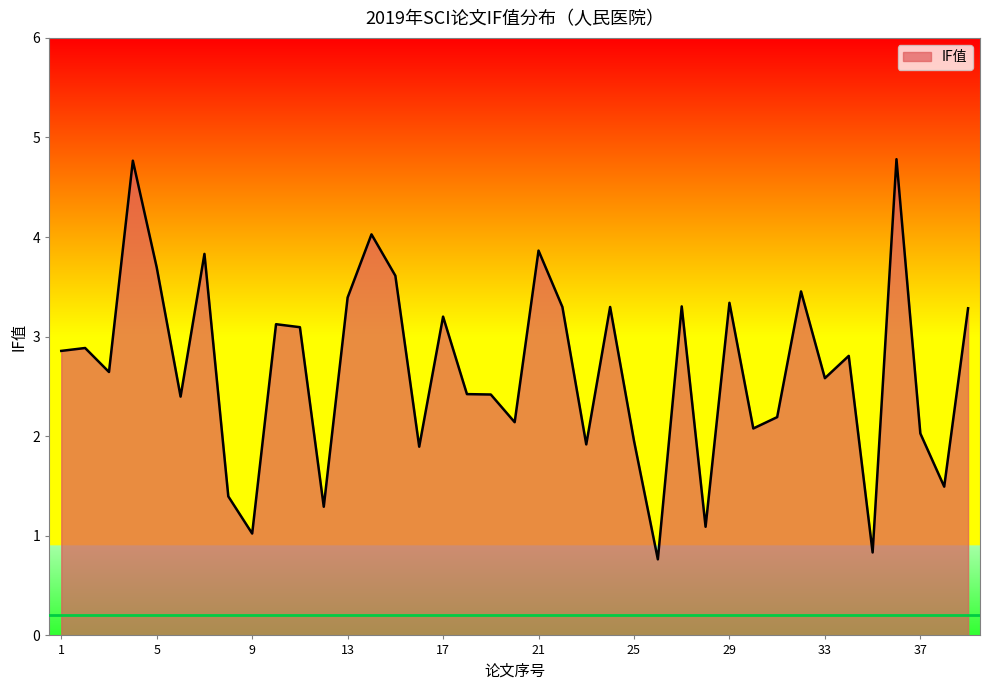

What is the greatest value displayed?

4.8